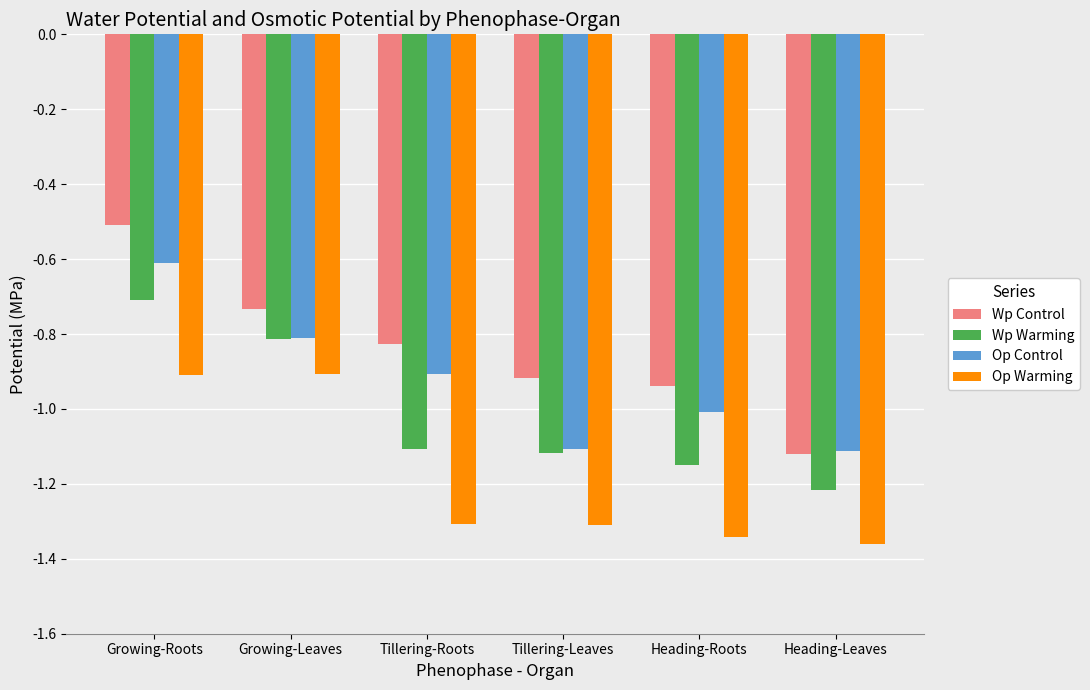

Rank the series by their maximum value, from lowest to highest.

Op Warming, Wp Warming, Op Control, Wp Control